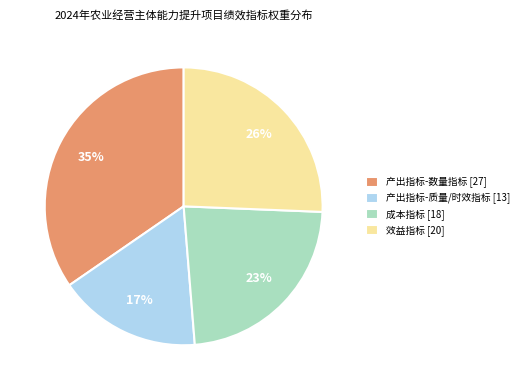

Count the number of slices in the pie.

4